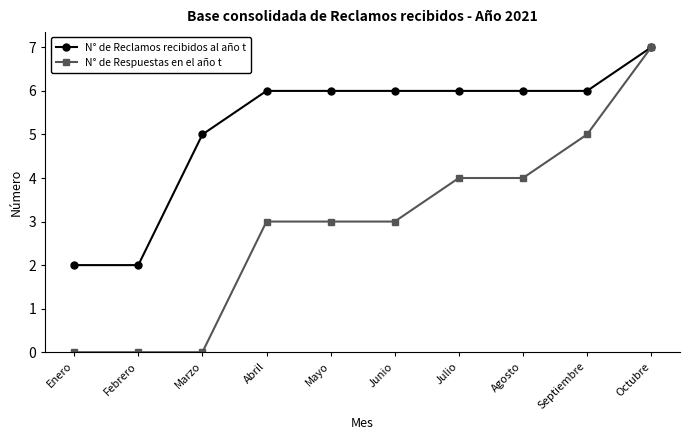

Count the N° de Reclamos recibidos al año t values in the range 5 to 6.

7